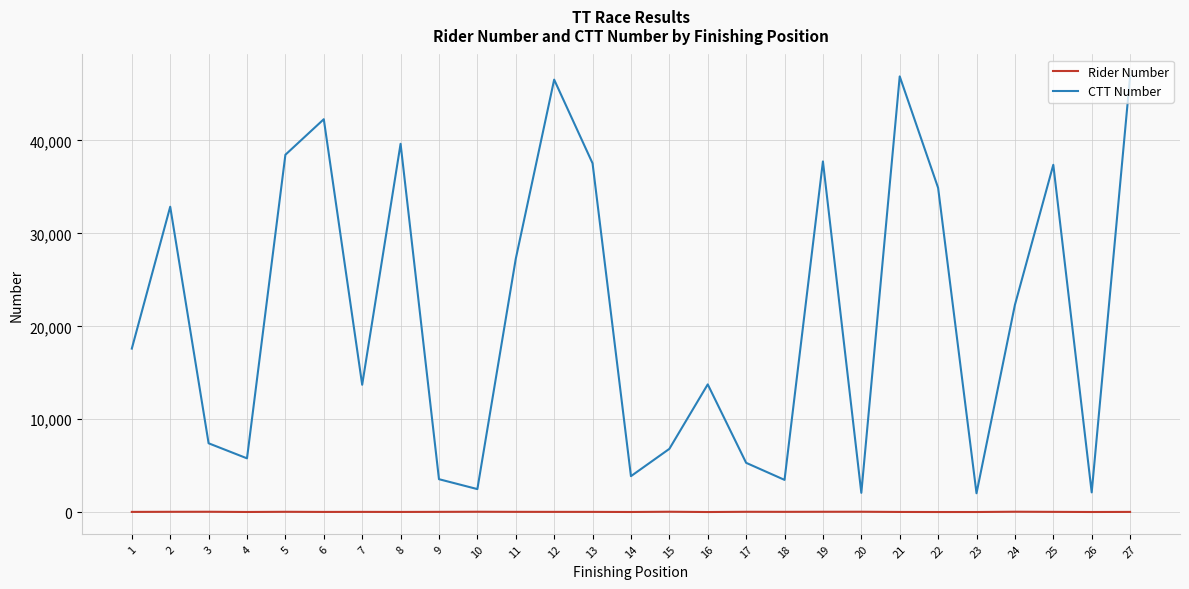

What value does the CTT Number series have at 13, to the nearest 100?

37500